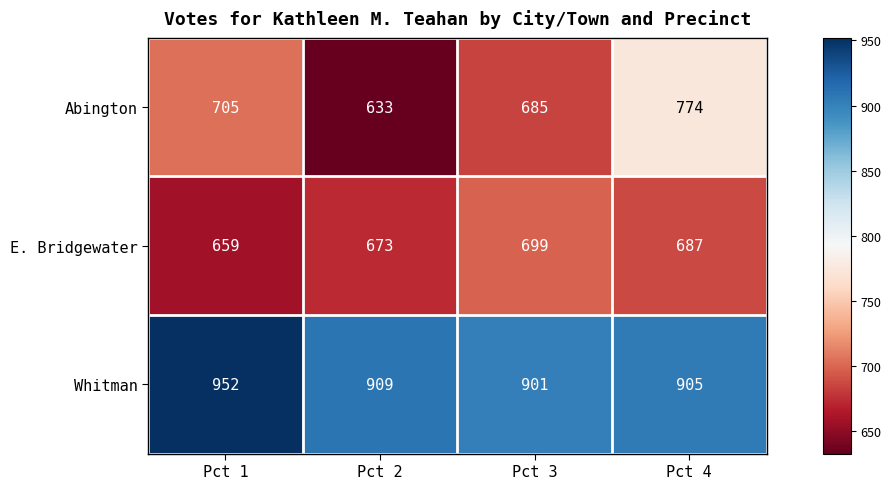

Reading left to right, list all the values displayed in this chart.

Abington: Pct 1=705	Pct 2=633	Pct 3=685	Pct 4=774
E. Bridgewater: Pct 1=659	Pct 2=673	Pct 3=699	Pct 4=687
Whitman: Pct 1=952	Pct 2=909	Pct 3=901	Pct 4=905